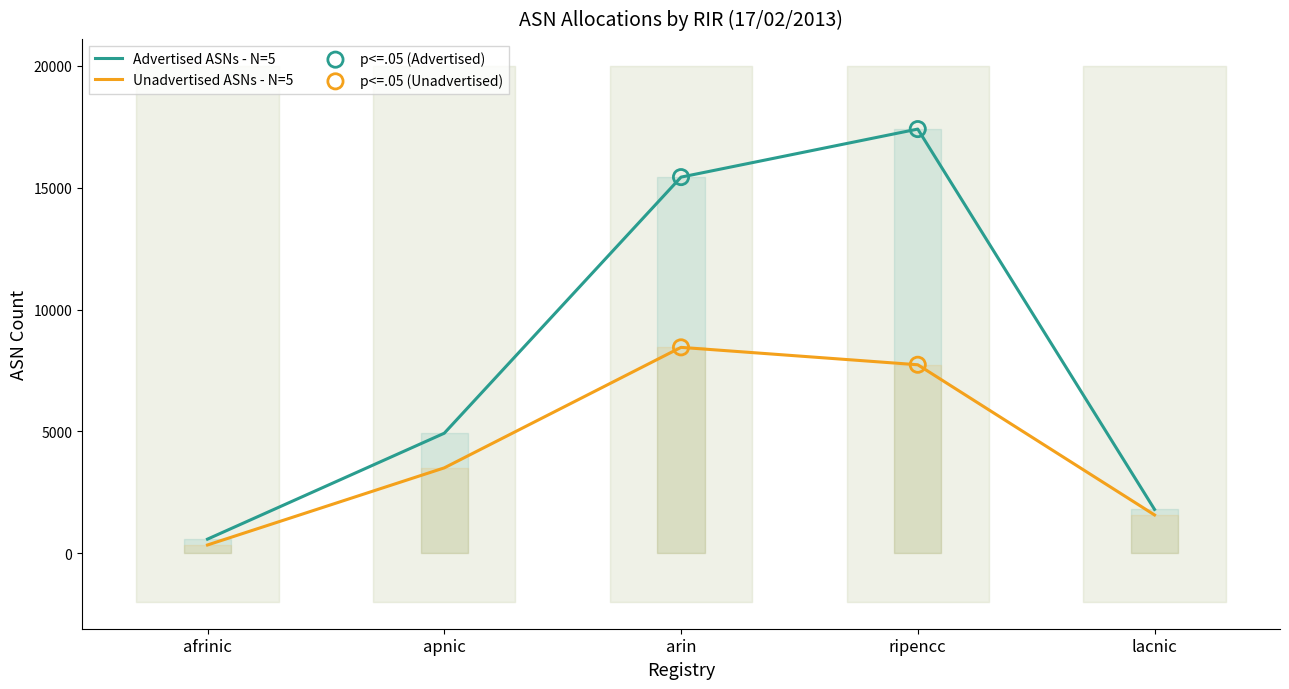

What are all the series names shown in the legend?

Advertised ASNs, Unadvertised ASNs